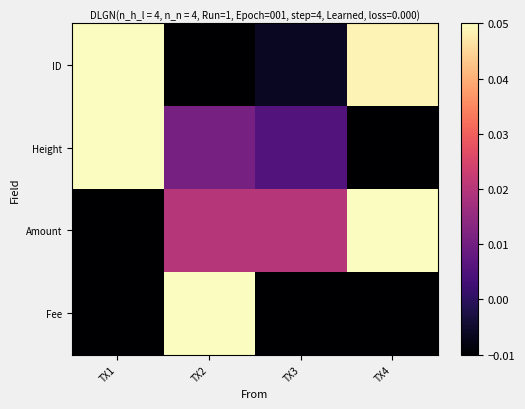

Reading left to right, extract all data points from this chart.

ID: TX1=0.0	TX2=-0.0	TX3=-0.0	TX4=0.0
Height: TX1=0.0	TX2=0.0	TX3=0.0	TX4=-0.0
Amount: TX1=-0.0	TX2=0.0	TX3=0.0	TX4=0.0
Fee: TX1=-0.0	TX2=0.0	TX3=-0.0	TX4=-0.0